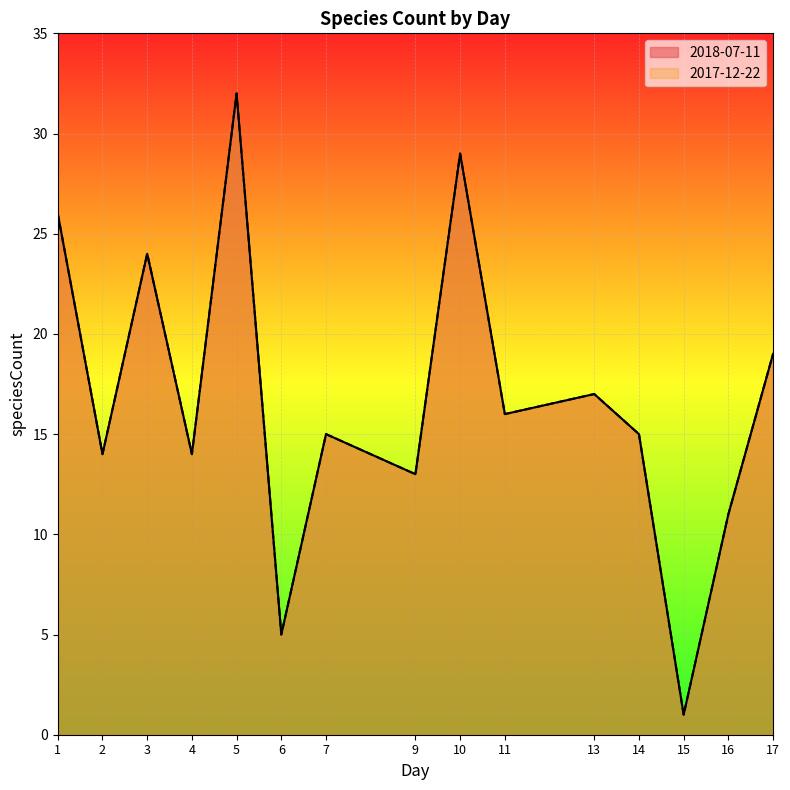

The 2018-07-11 series shows 13 at 9. True or false?

True